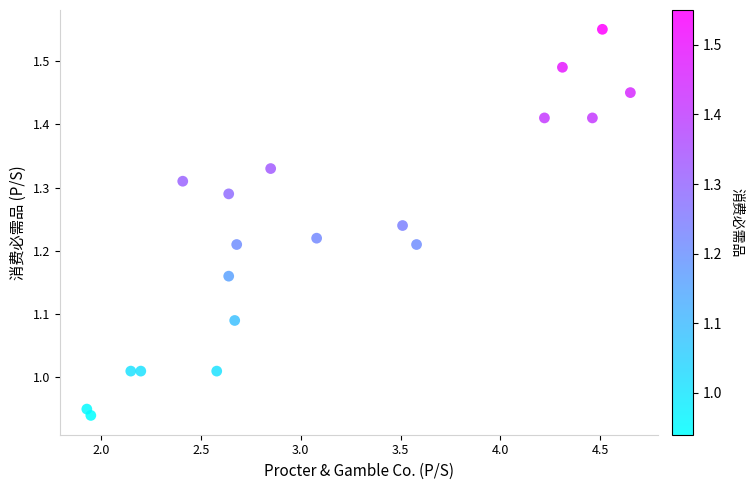

What is the range of X values (max minus min)?

2.7